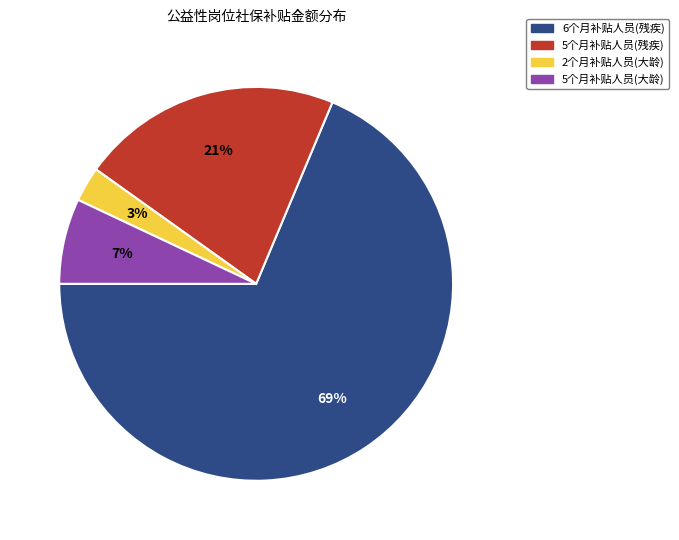

How many slices are in this pie chart?

4